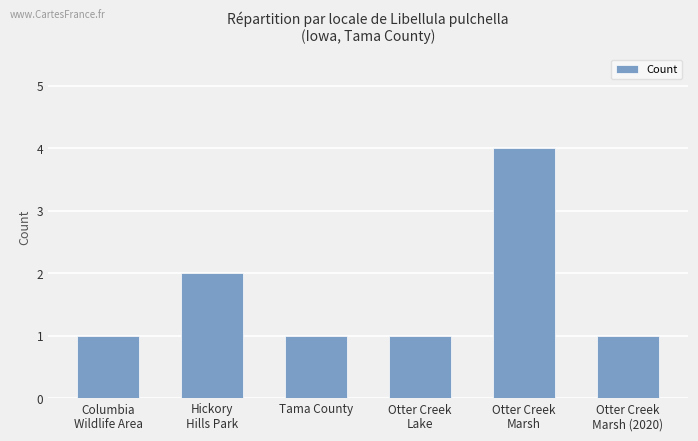

The chart shows a value of 2 at Hickory
Hills Park. True or false?

True